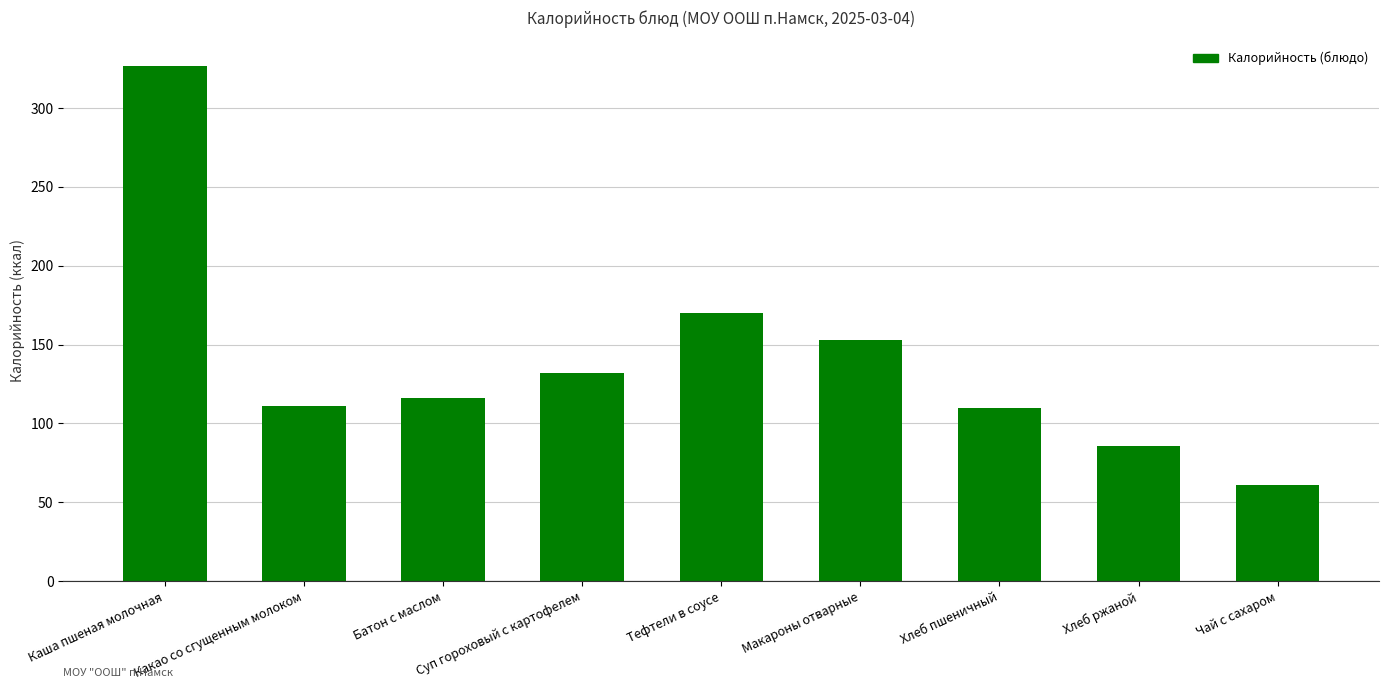

Read the value at Чай с сахаром.

61.0